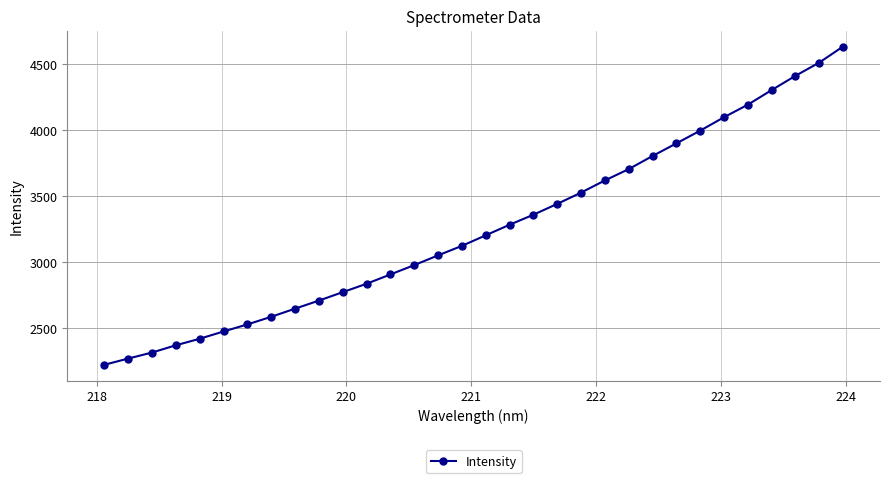

What is the difference between the maximum and minimum values?

2410.7